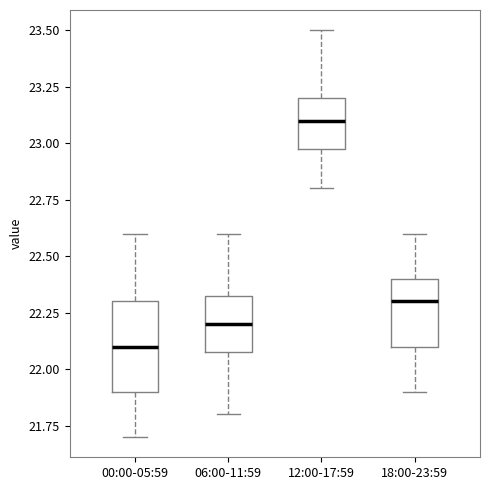

Comparing the boxes themselves (not the whiskers), which one is the tallest?

00:00-05:59